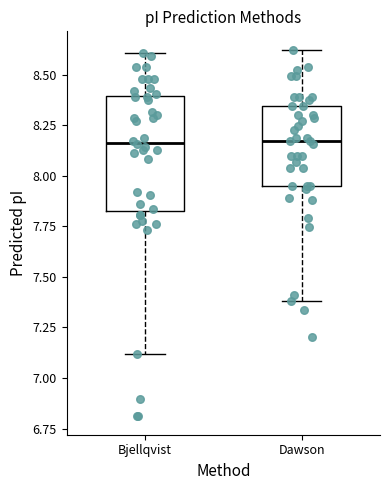

Comparing the boxes themselves (not the whiskers), which one is the tallest?

Bjellqvist